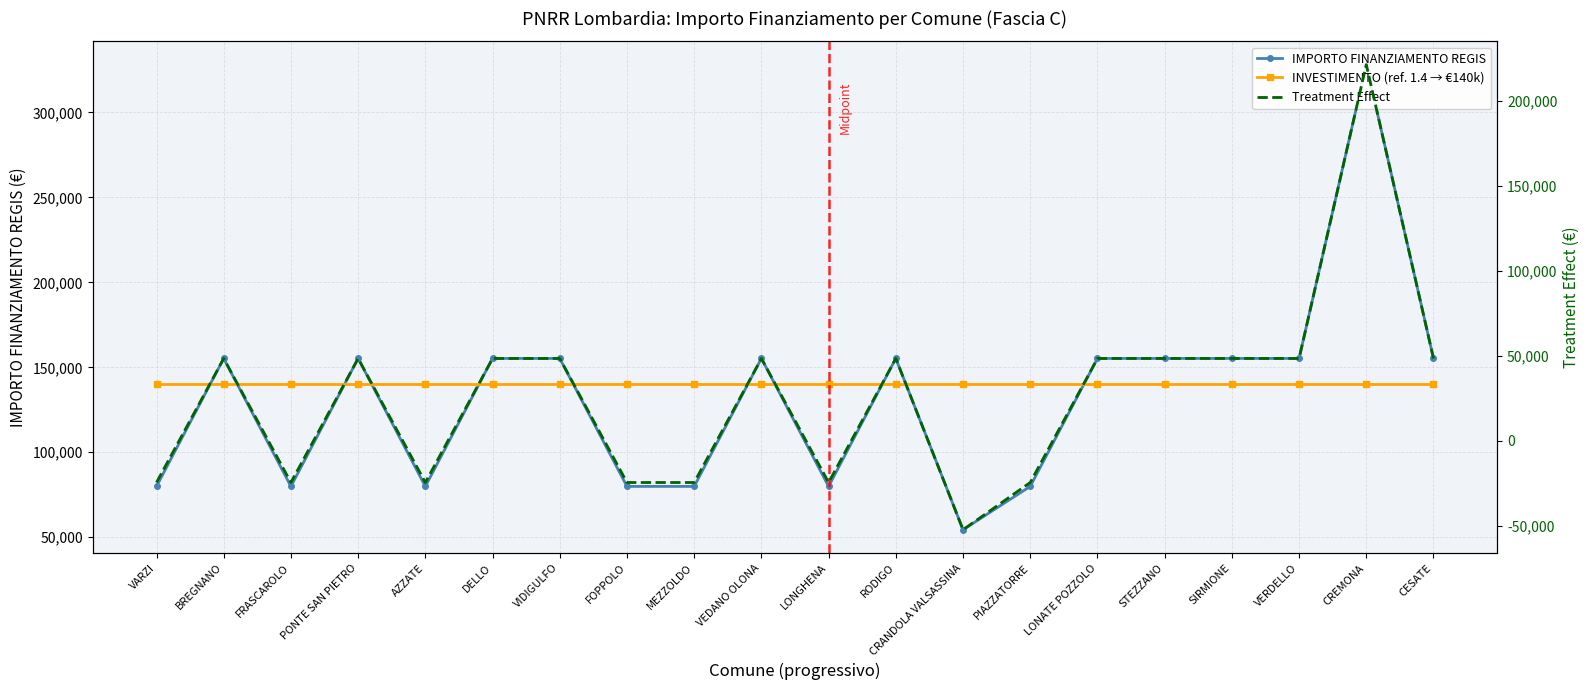

Is it true that Treatment Effect equals 79610 at CESATE?

False